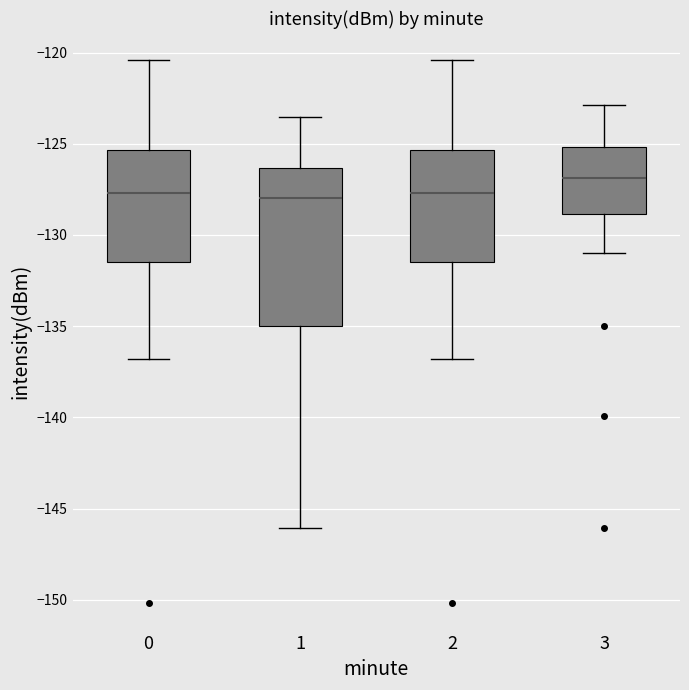

Which box is the tallest, from its lower edge to its upper edge?

1